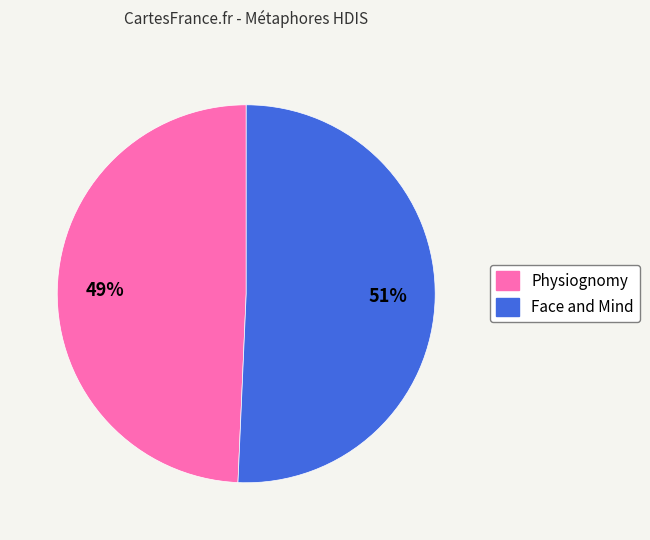

True or false: Physiognomy accounts for 49% of the total.

True